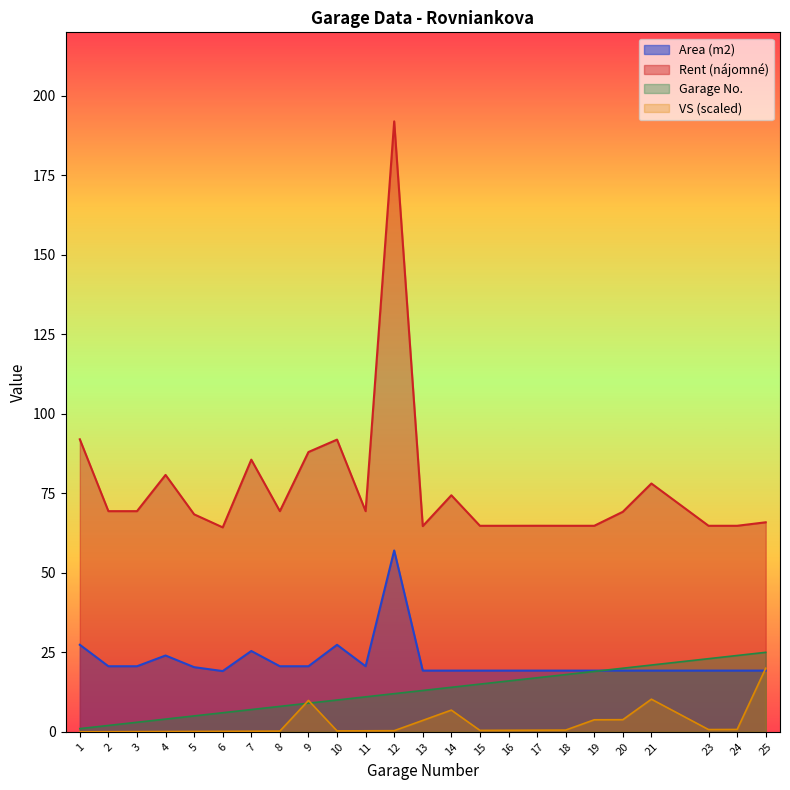

What is the sum of all Rent (nájomné) values?

1846.5